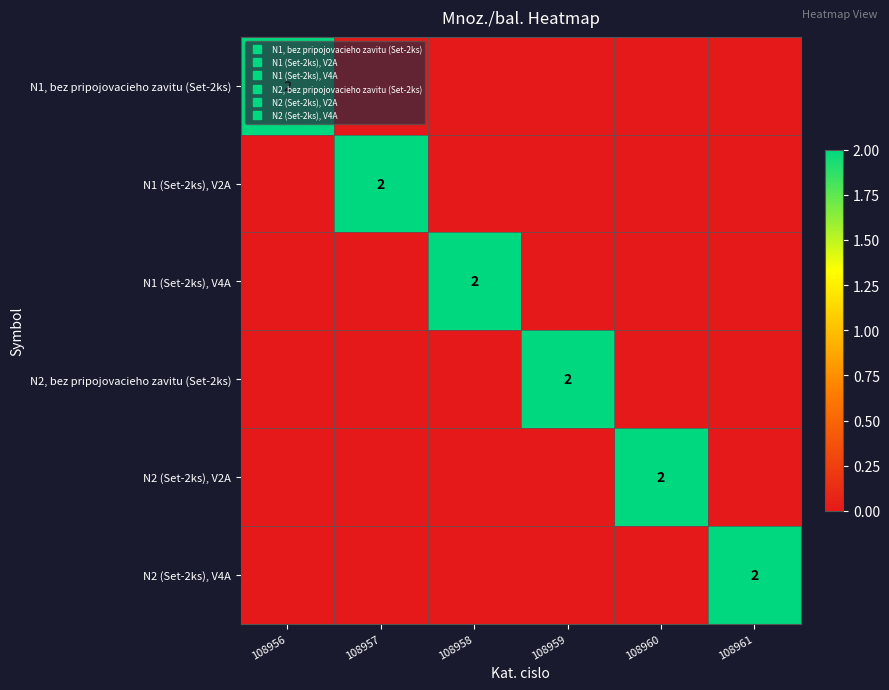

Which has a higher value, 108959 or 108956?

108956